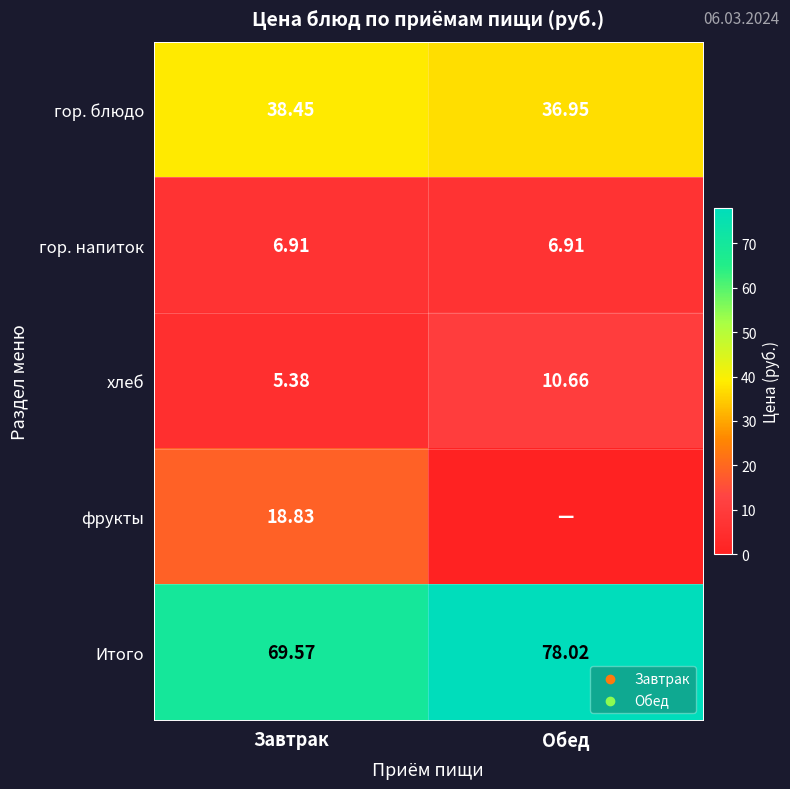

At which label does хлеб reach its minimum?

Завтрак